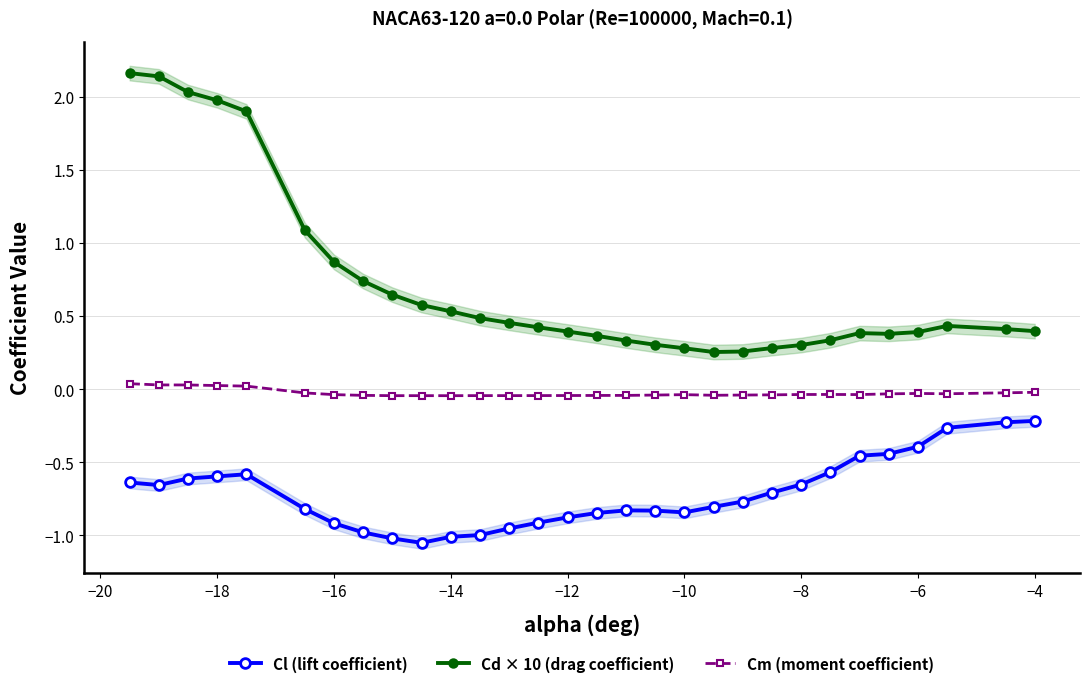

True or false: Cd × 10 (drag coefficient) has more than 0 interior local peaks.

True